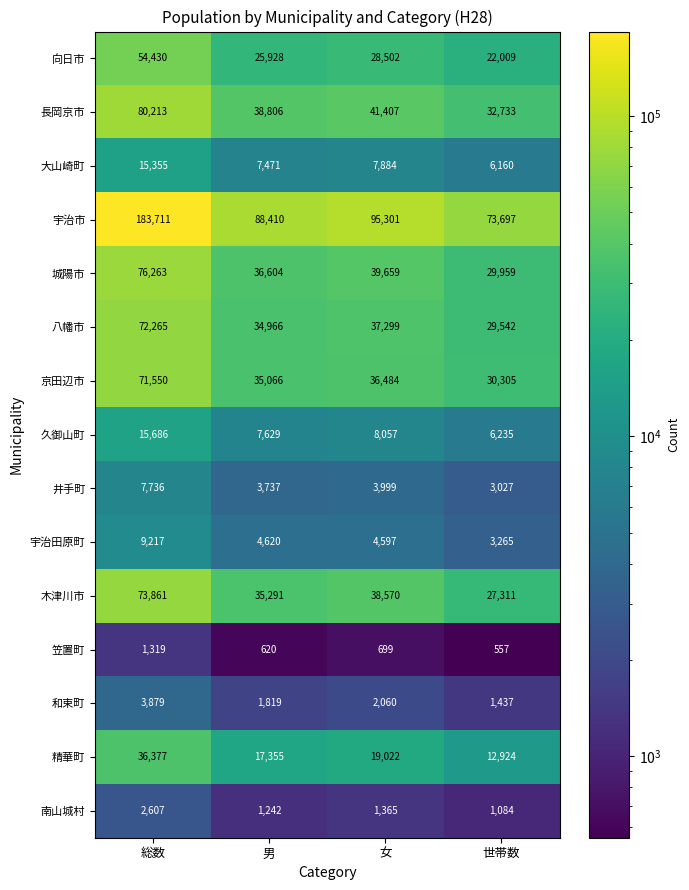

Is it true that 城陽市 equals 39659 at 女?

True